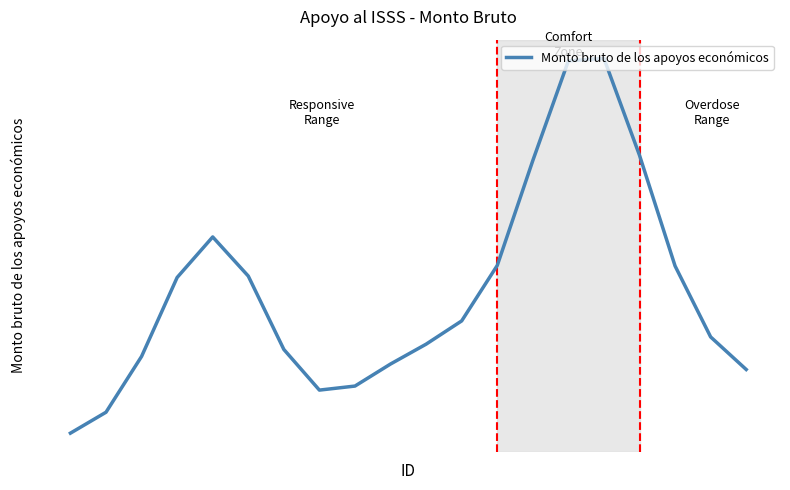

Is this an area chart (filled region under the line)?

No